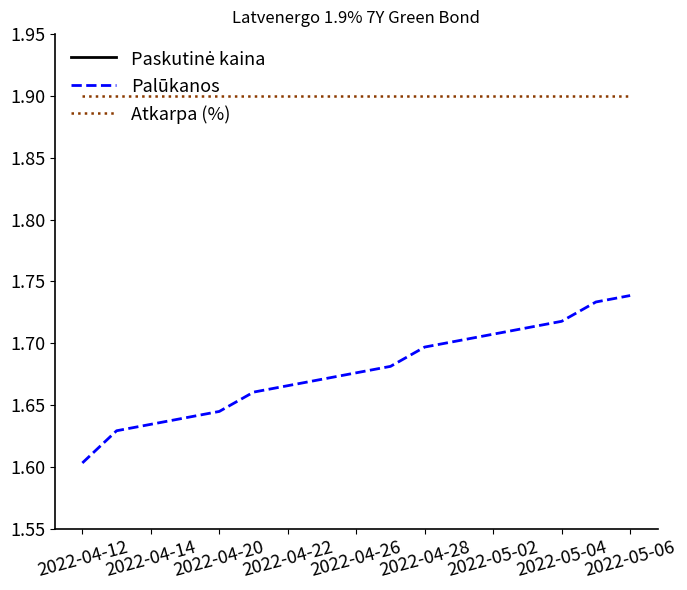

True or false: Atkarpa (%) and Palūkanos cross at least once.

False